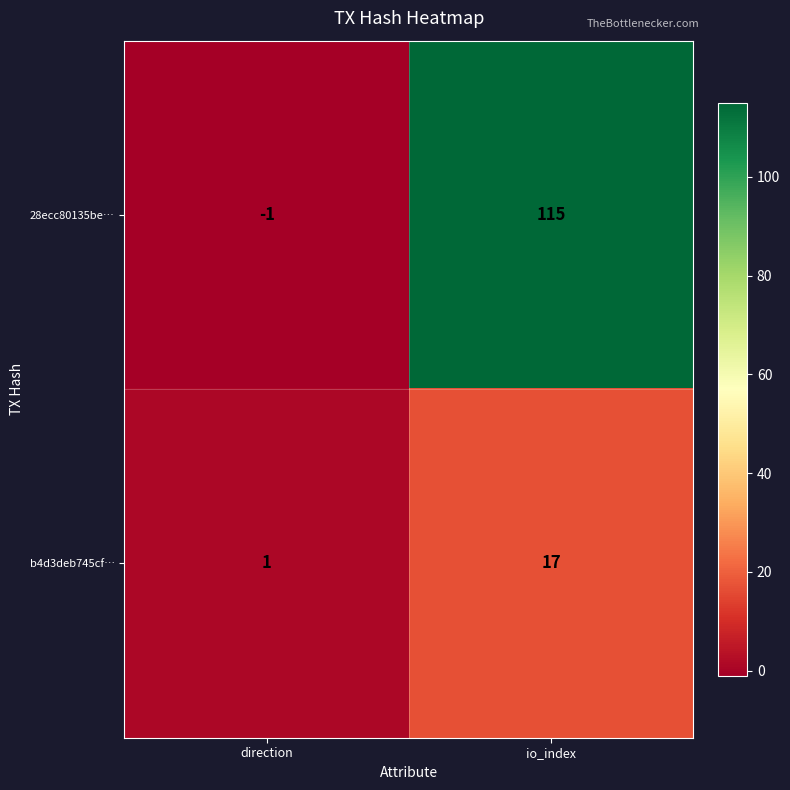

What is the maximum value shown in the chart?

115